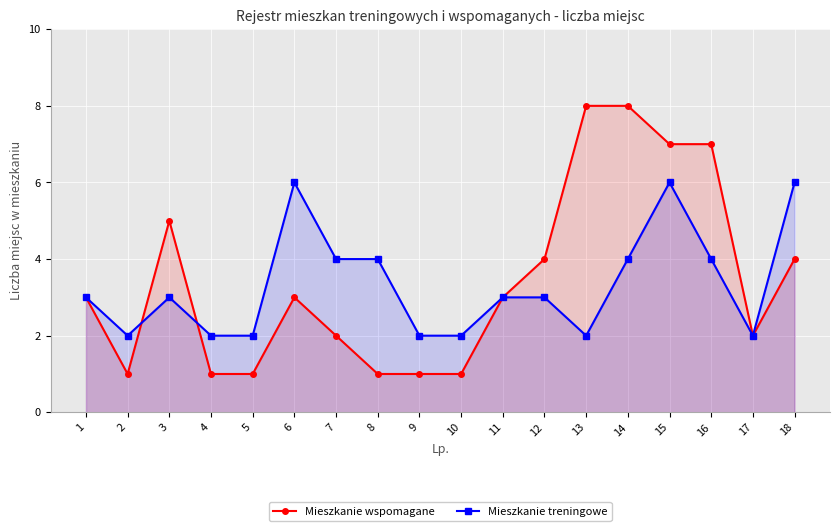

In Mieszkanie treningowe, how many points are higher than both neighbors (excluding endpoints)?

3